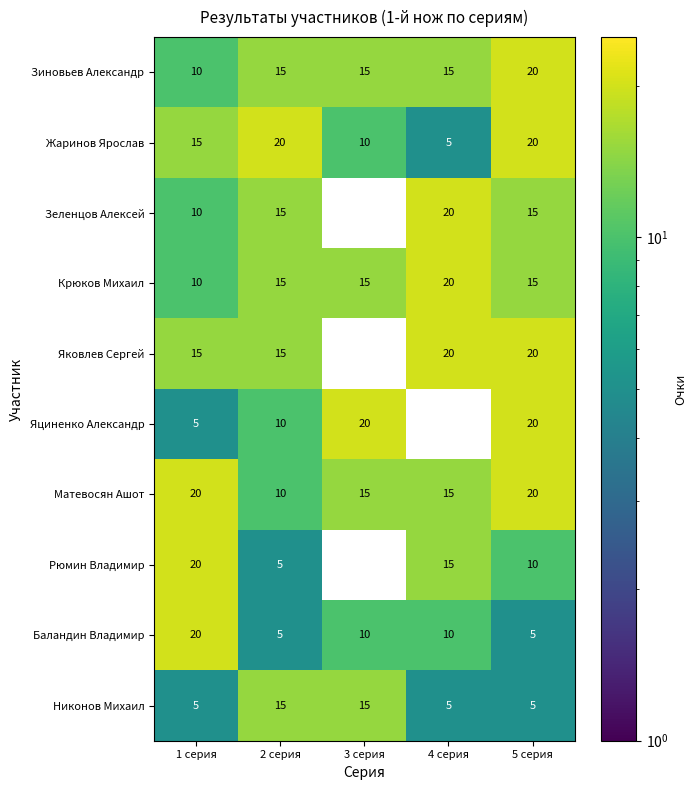

The Никонов Михаил series shows 9 at 2 серия. True or false?

False